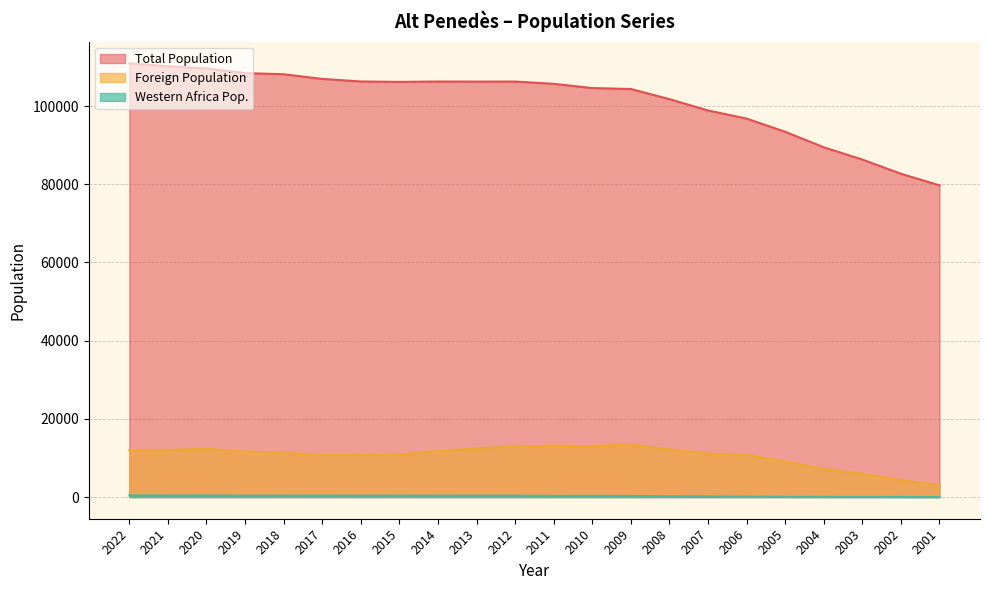

What is the greatest value displayed?

110929